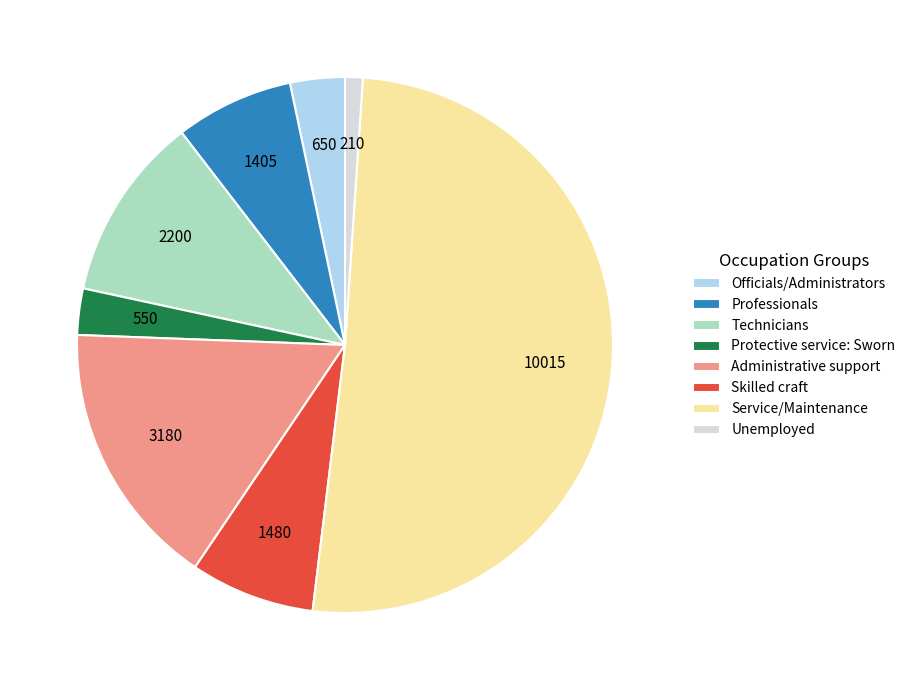

Does any single category account for the majority?

Yes